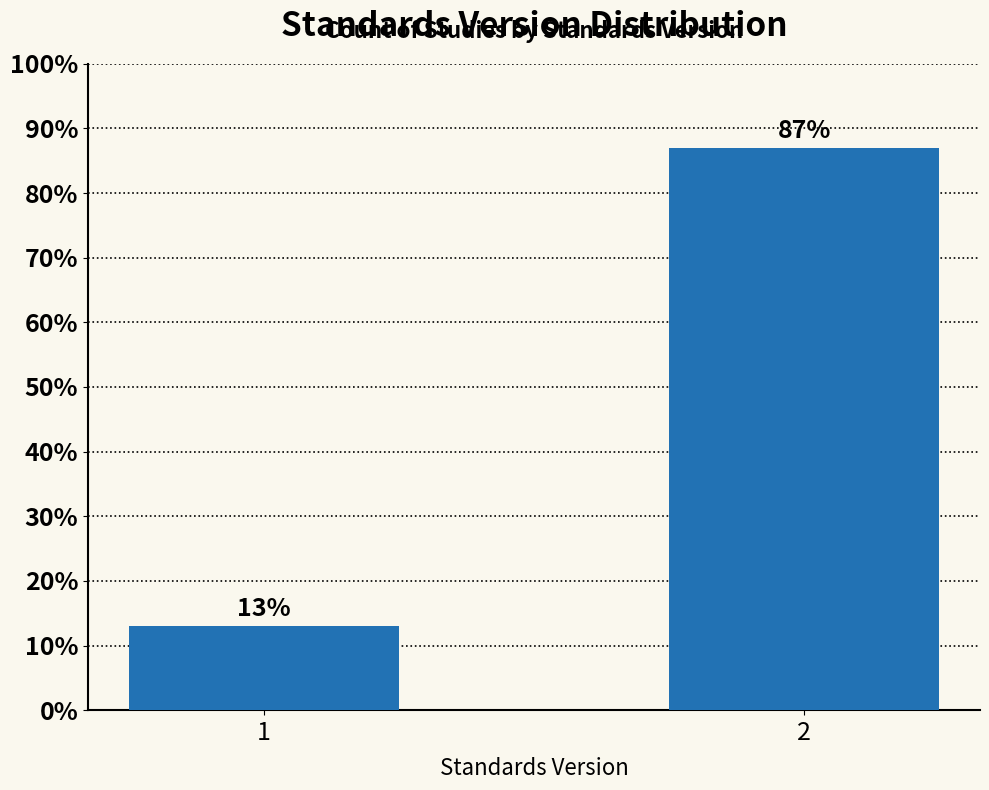

Reading left to right, list all the values displayed in this chart.

13.0	87.0